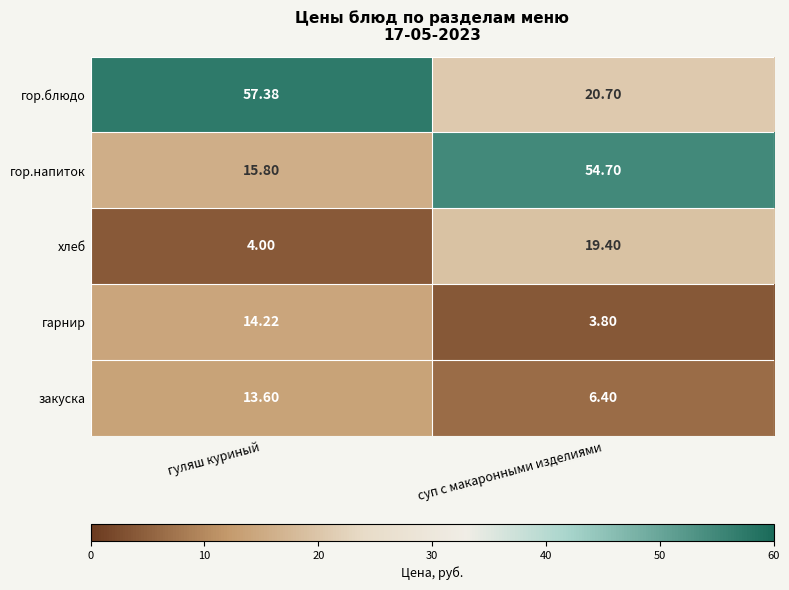

Which series has the largest total across all categories?

гор.блюдо